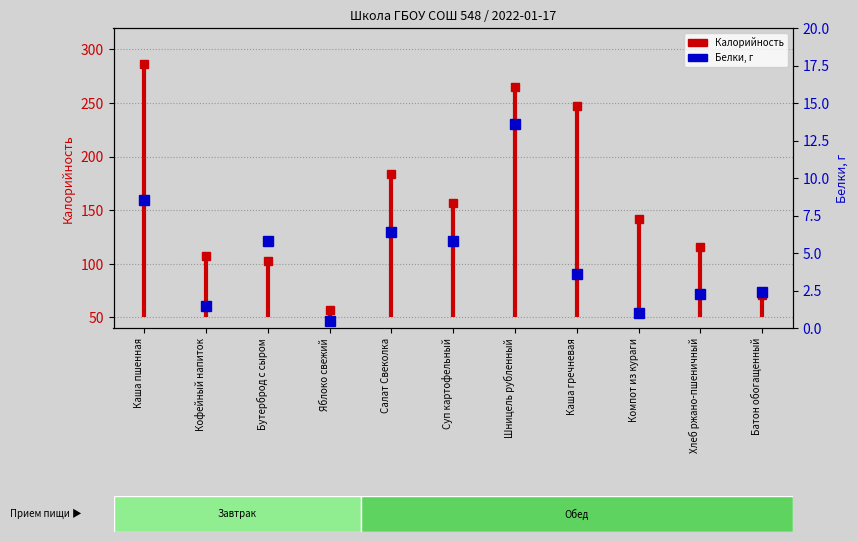

What is the smallest value displayed?

50